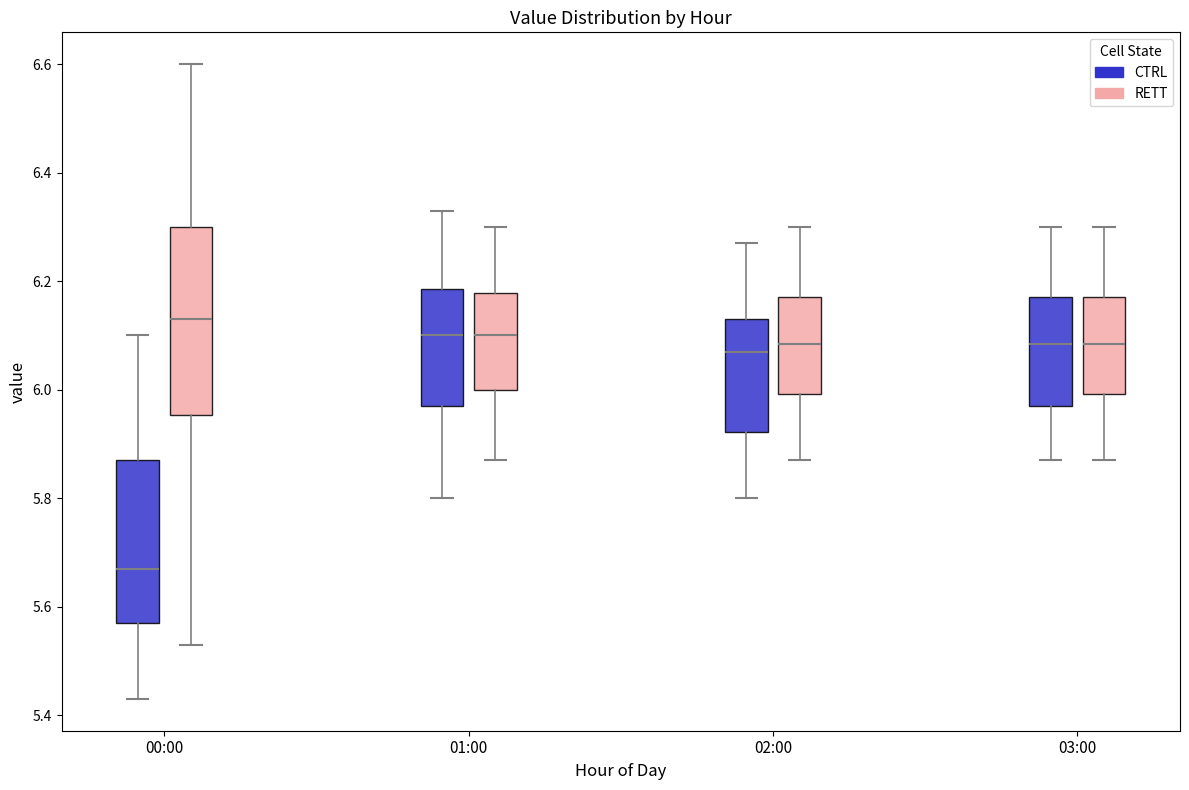

Reading left to right, read every box against the y-axis: the position of its median line, the range the box covers, and the ends of its whiskers. The values are not printed on the chart, so give them approximately, as read against the axis.

00:00 (CTRL): median 5.68, box 5.58 to 5.88, whiskers 5.44 to 6.10
00:00 (RETT): median 6.14, box 5.96 to 6.30, whiskers 5.54 to 6.60
01:00 (CTRL): median 6.10, box 5.98 to 6.18, whiskers 5.80 to 6.34
01:00 (RETT): median 6.10, box 6.00 to 6.18, whiskers 5.88 to 6.30
02:00 (CTRL): median 6.08, box 5.92 to 6.14, whiskers 5.80 to 6.28
02:00 (RETT): median 6.08, box 6.00 to 6.18, whiskers 5.88 to 6.30
03:00 (CTRL): median 6.08, box 5.98 to 6.18, whiskers 5.88 to 6.30
03:00 (RETT): median 6.08, box 6.00 to 6.18, whiskers 5.88 to 6.30